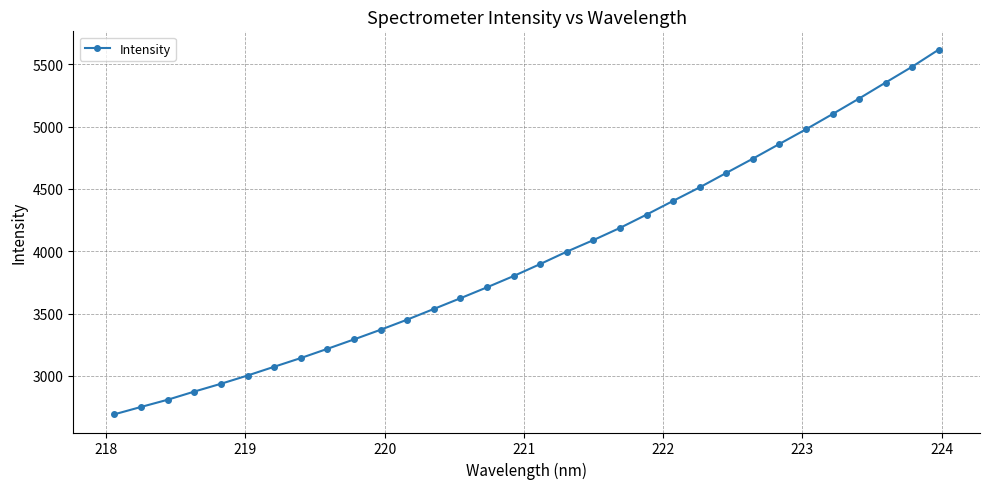

What is the difference between the maximum and second lowest values?

2866.4